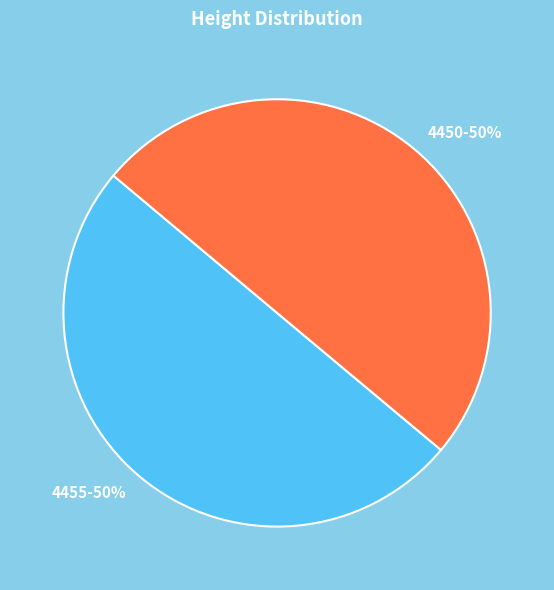

True or false: 4455 accounts for 56% of the total.

False